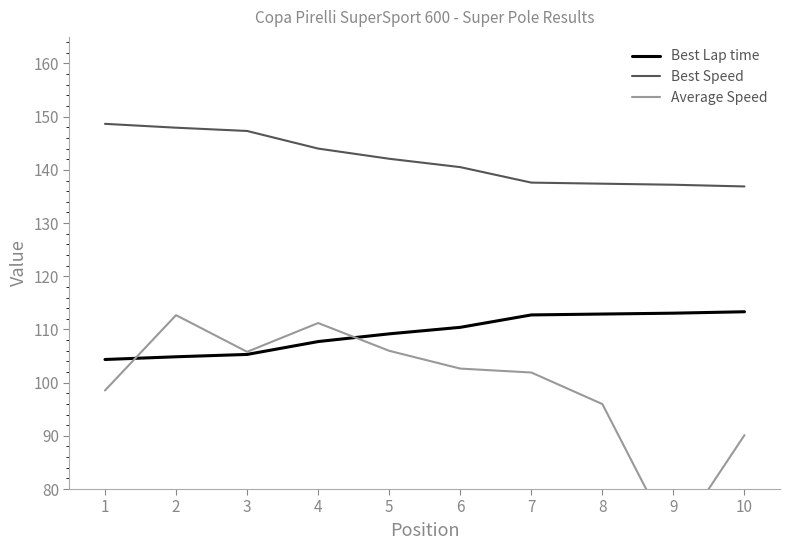

Read the Average Speed value at 6.

102.6